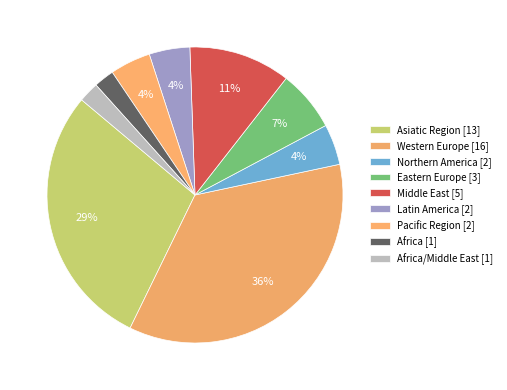

Count the number of slices in the pie.

9